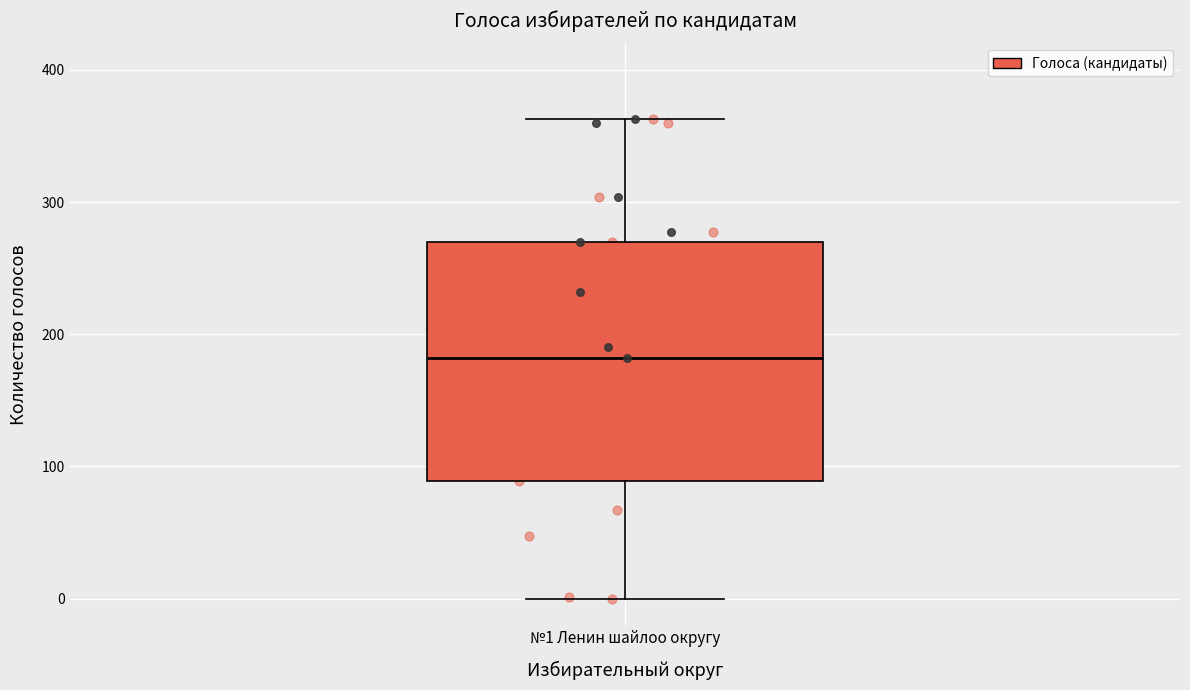

Where does the lower whisker of the box for №1 Ленин шайлоо округу end on the y-axis? The values are not printed on the chart, so give them approximately, as read against the axis.

0